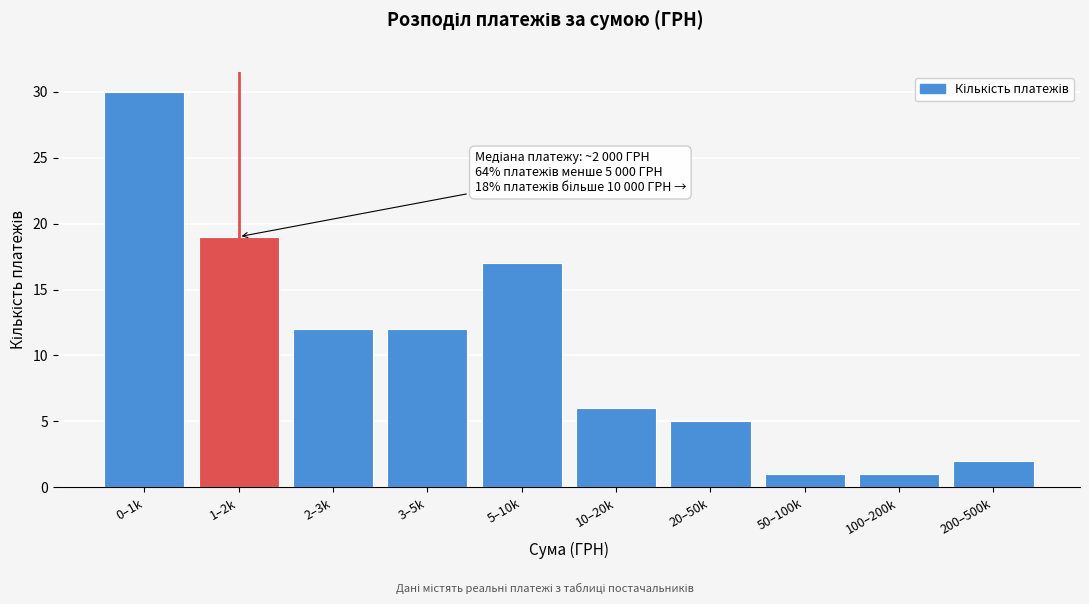

Reading right to left, extract all data points from this chart.

200–500k=2	100–200k=1	50–100k=1	20–50k=5	10–20k=6	5–10k=17	3–5k=12	2–3k=12	1–2k=19	0–1k=30